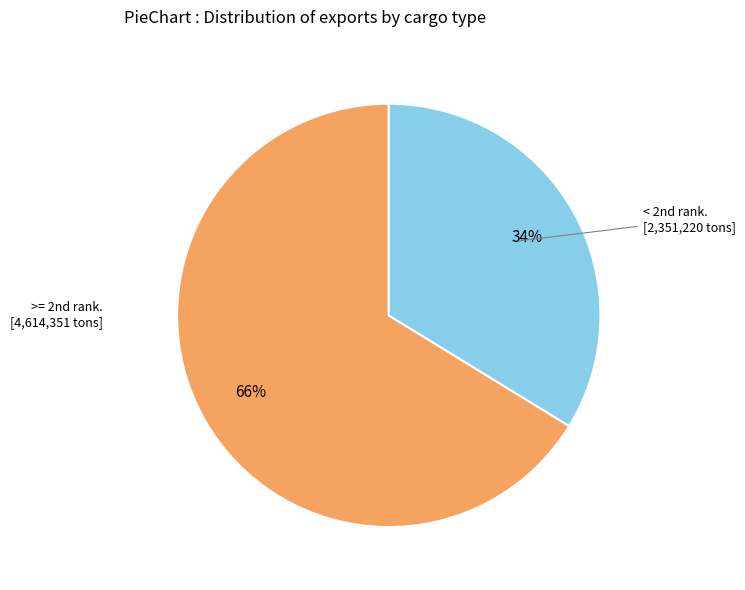

How many slices are in this pie chart?

2